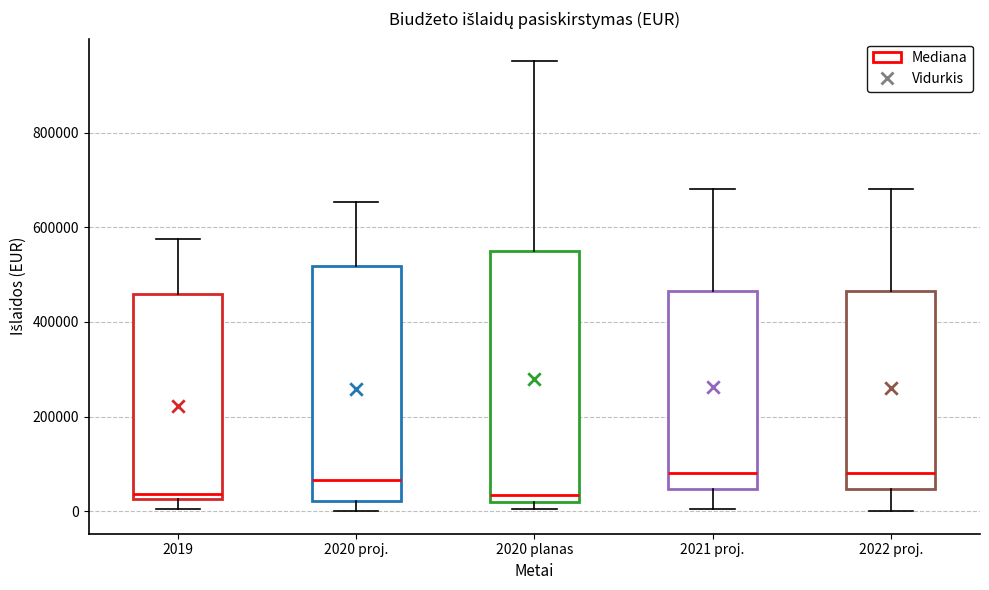

Reading left to right, read every box against the y-axis: the position of its median line, the range the box covers, and the ends of its whiskers. The values are not printed on the chart, so give them approximately, as read against the axis.

2019: median 40000, box 20000 to 460000, whiskers 0 to 580000
2020 proj.: median 60000, box 20000 to 520000, whiskers 0 to 660000
2020 planas: median 40000, box 20000 to 560000, whiskers 0 to 960000
2021 proj.: median 80000, box 40000 to 460000, whiskers 0 to 680000
2022 proj.: median 80000, box 40000 to 460000, whiskers 0 to 680000